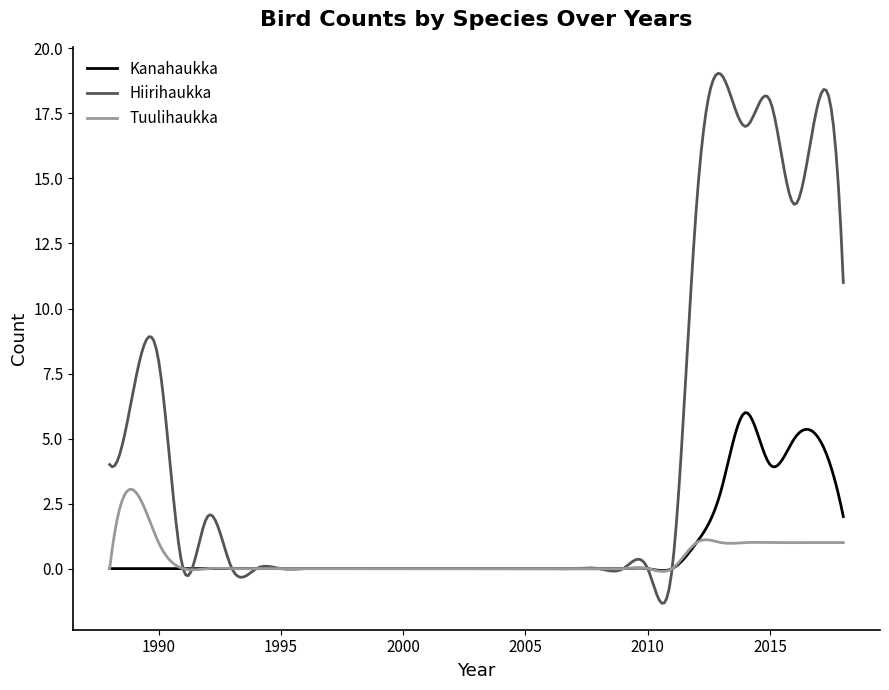

What is the difference between the maximum and minimum values in the Tuulihaukka series?

3.2